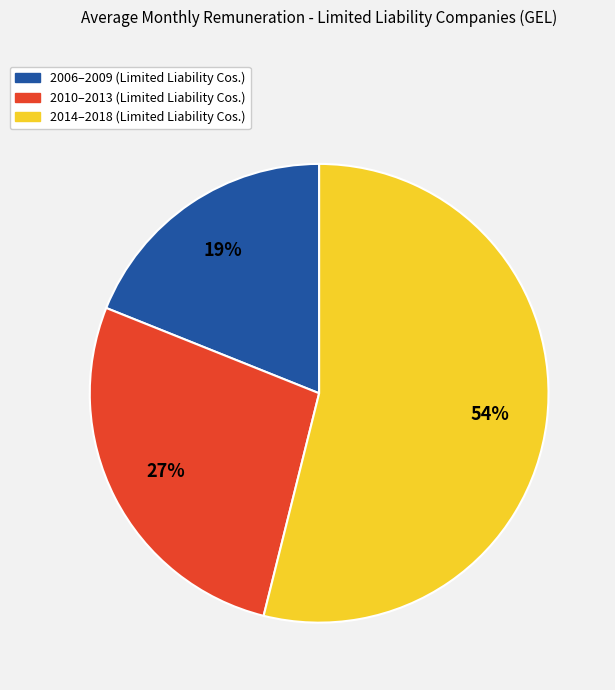

Does any single category account for the majority?

Yes